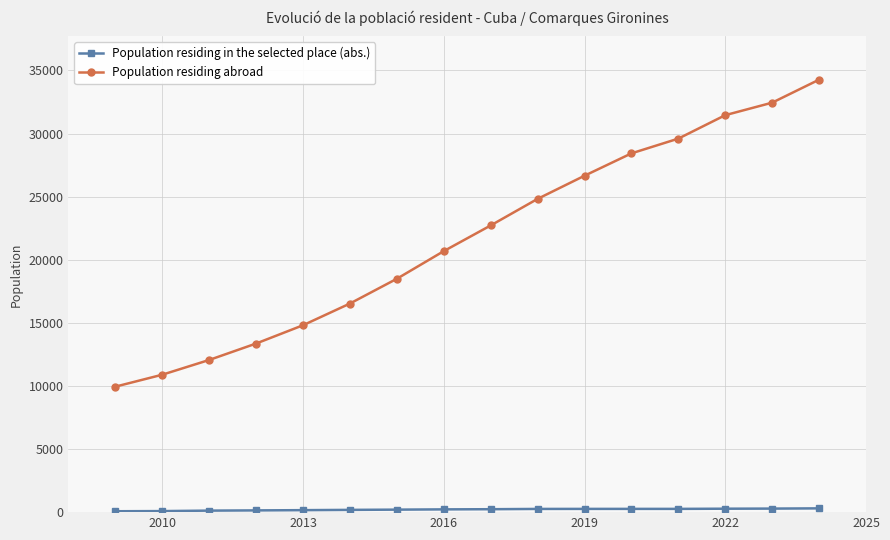

Which series has the largest total across all categories?

Population residing abroad